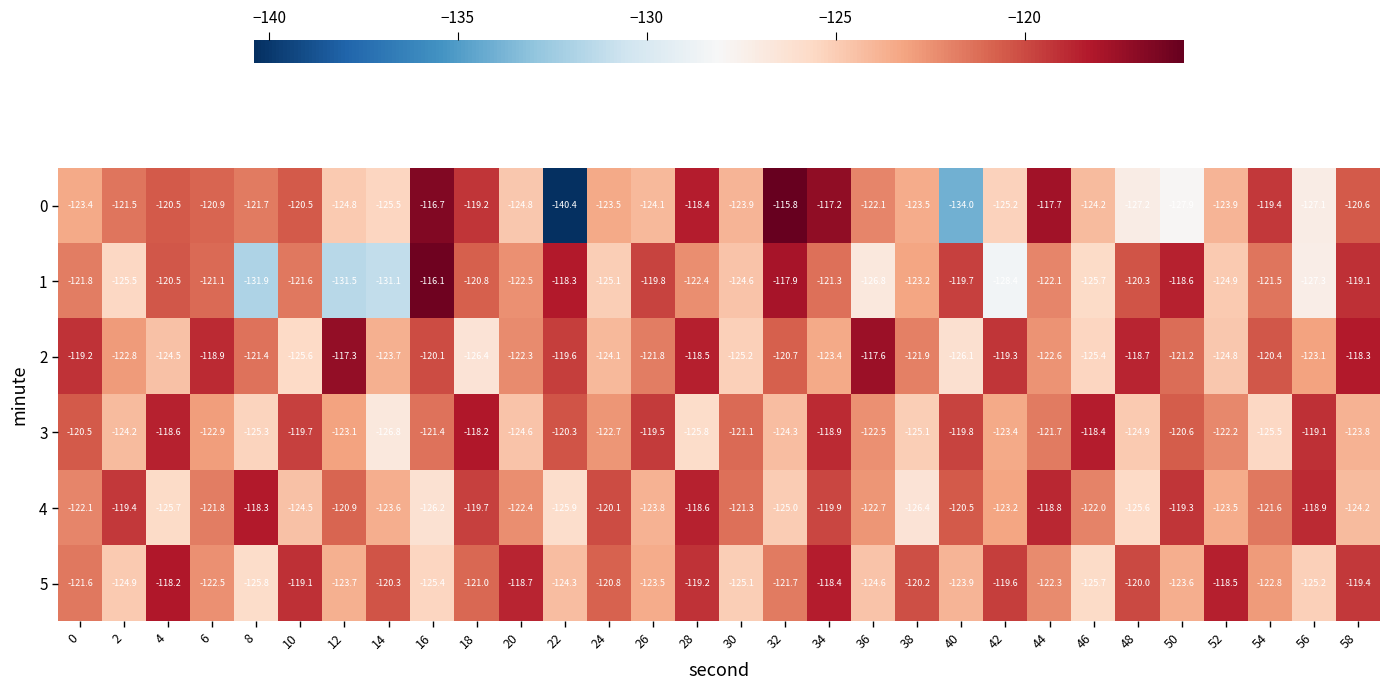

True or false: 5 has a value of -124.3 at 22.

True